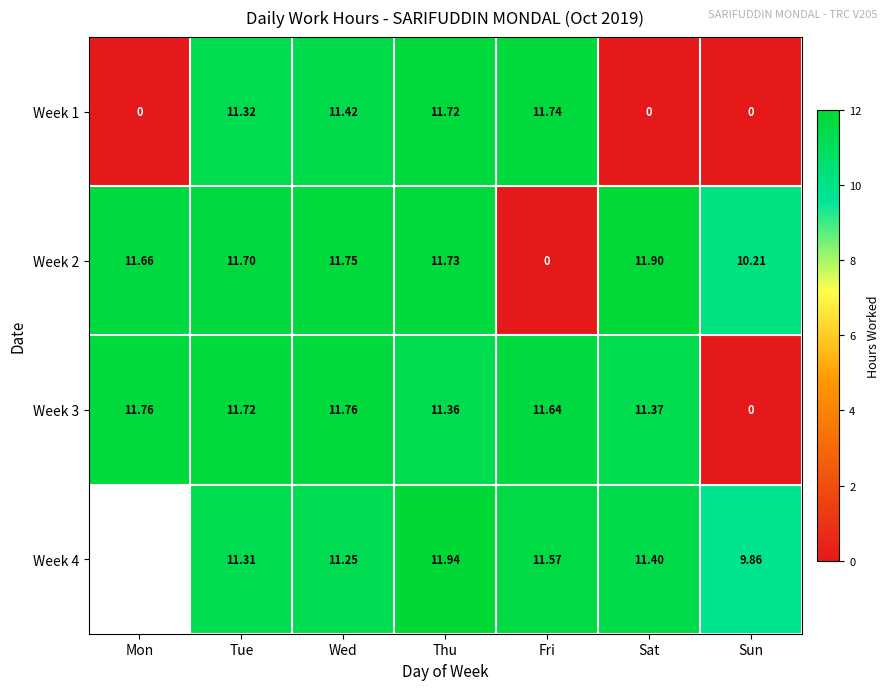

Which category has the lowest value in the Week 3 series?

Sun